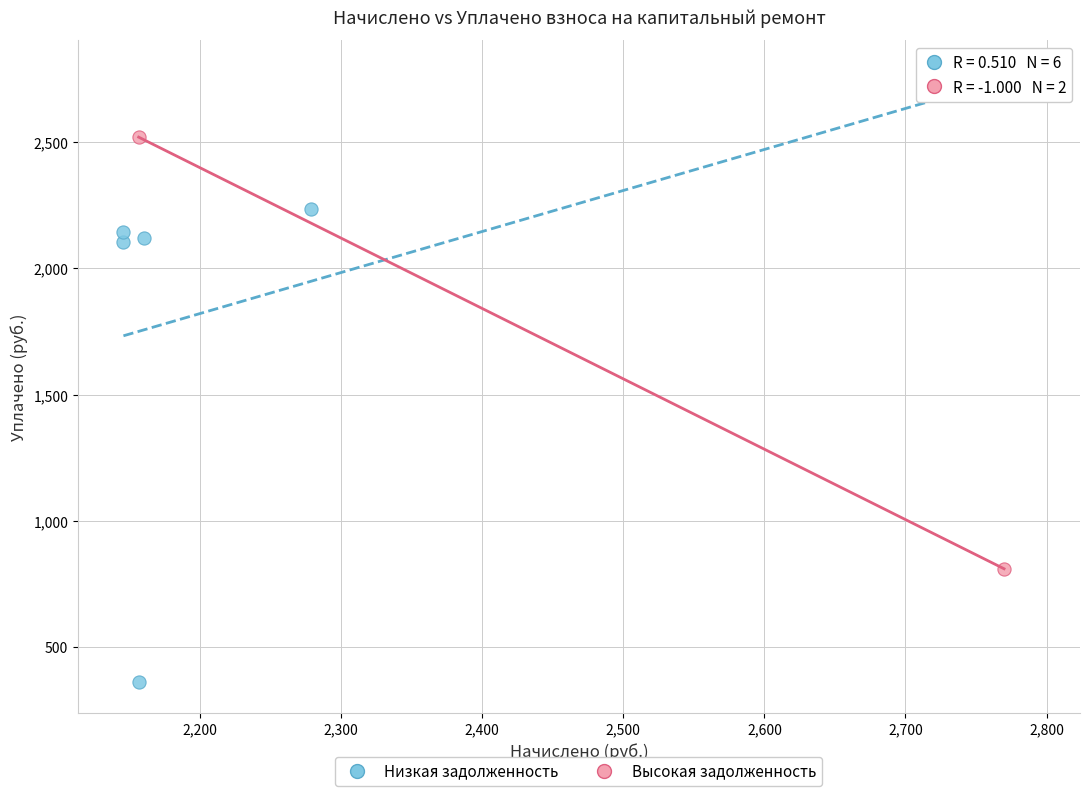

Which series has the largest Y range (max minus min)?

Низкая задолженность